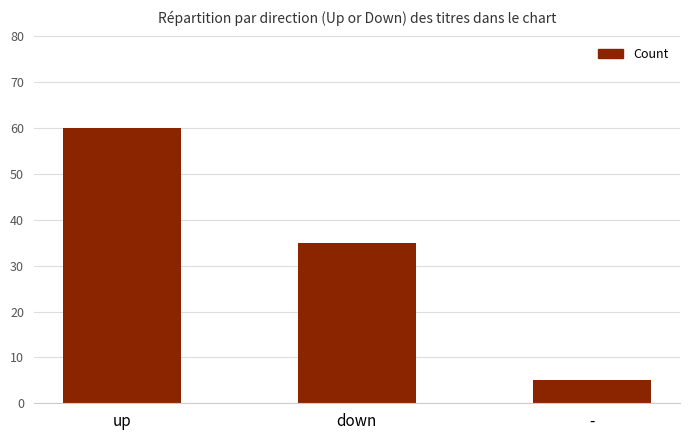

How many data points does each series have?

3